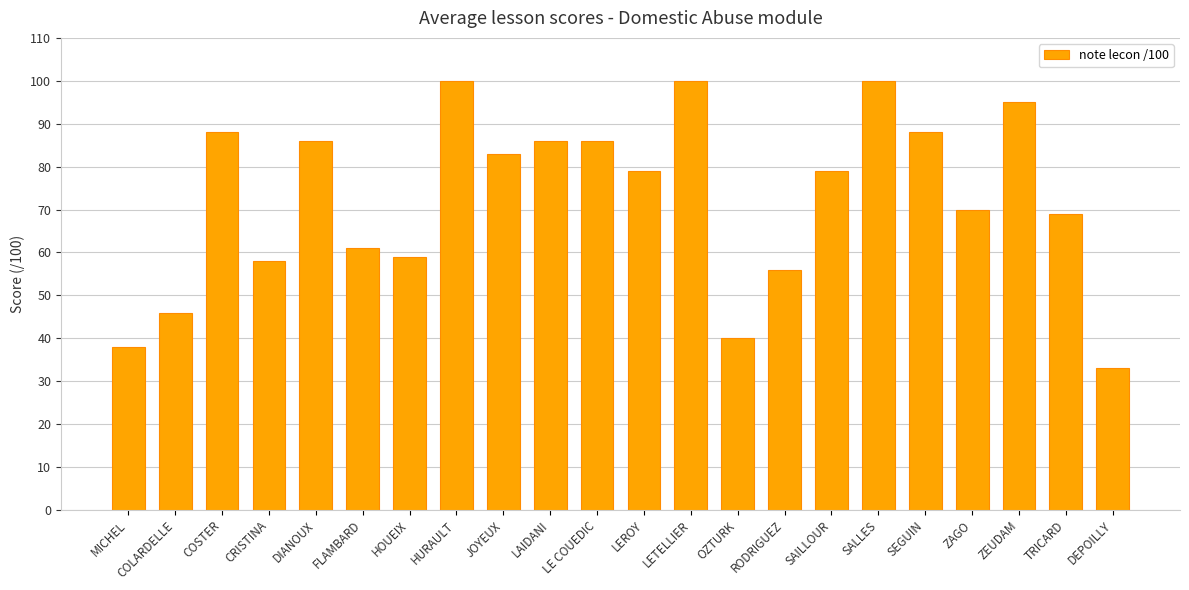

At which category does the chart reach its minimum across all series?

DEPOILLY